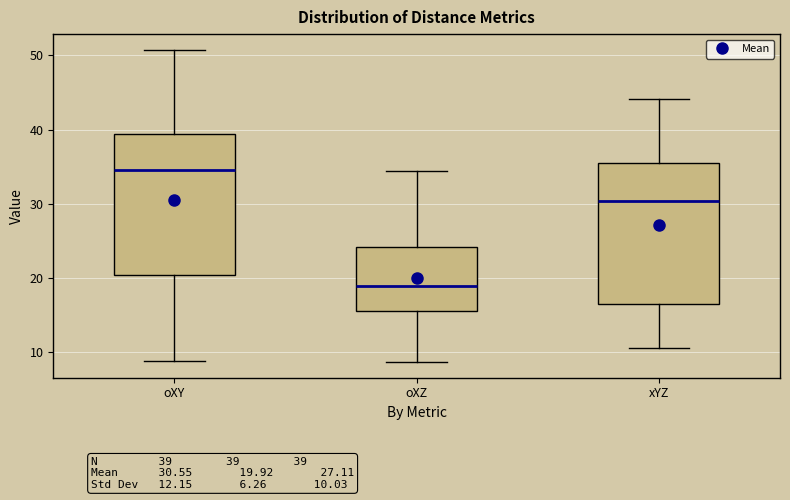

Where is the upper edge of the box for xYZ on the y-axis? The values are not printed on the chart, so give them approximately, as read against the axis.

36